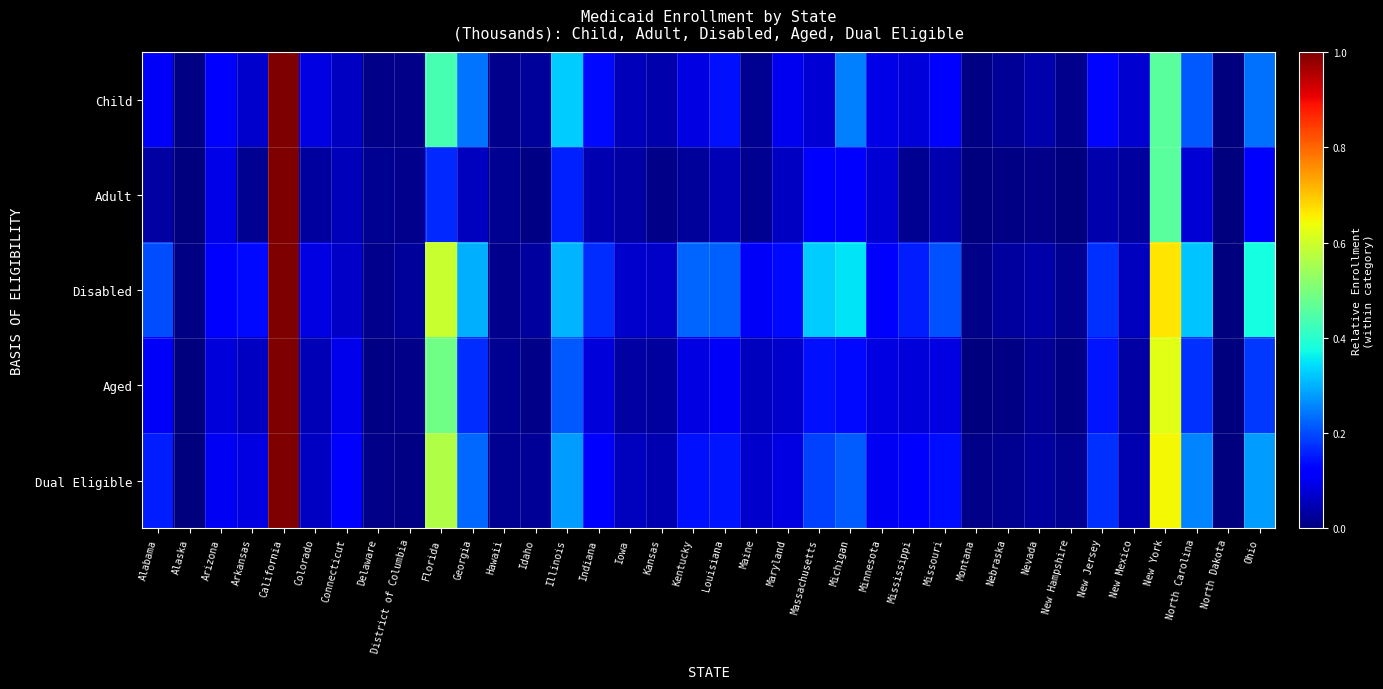

Which series has the largest range (max minus min)?

Child